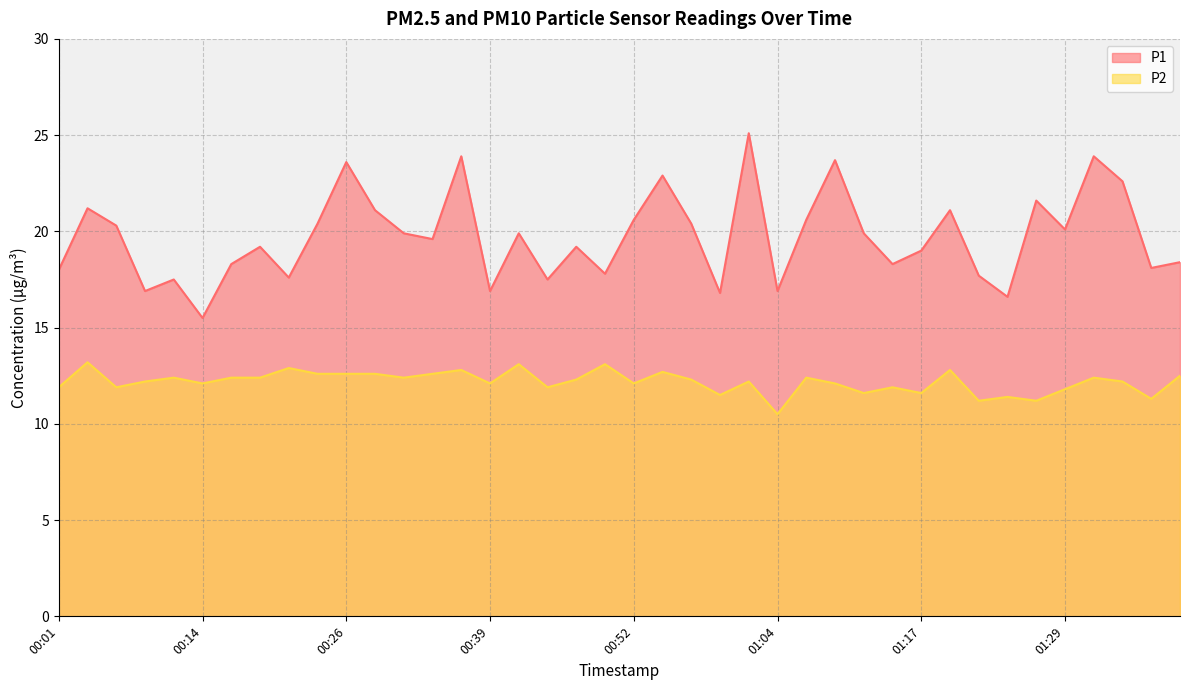

What is the average value of the P1 series?

19.7